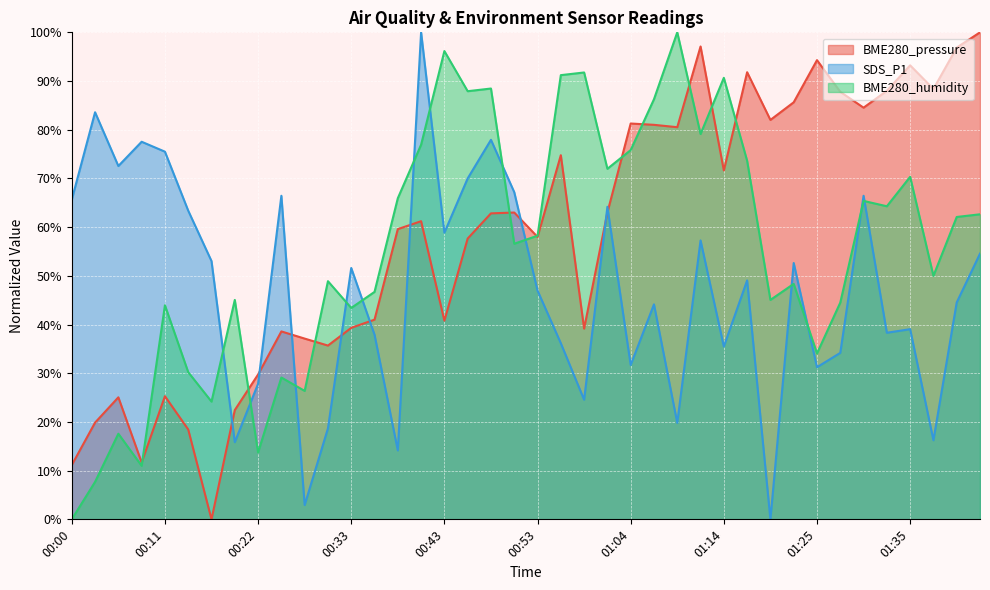

List the labels in order of BME280_humidity value, smallest first.

00:00, 00:03, 00:09, 00:22, 00:06, 00:17, 00:27, 00:25, 00:14, 01:25, 00:33, 00:11, 01:28, 00:19, 01:19, 00:35, 01:22, 00:30, 01:38, 00:50, 00:53, 01:40, 01:43, 01:33, 01:30, 00:38, 01:35, 01:02, 01:17, 01:04, 00:40, 01:12, 01:07, 00:45, 00:48, 01:14, 00:56, 00:59, 00:43, 01:09